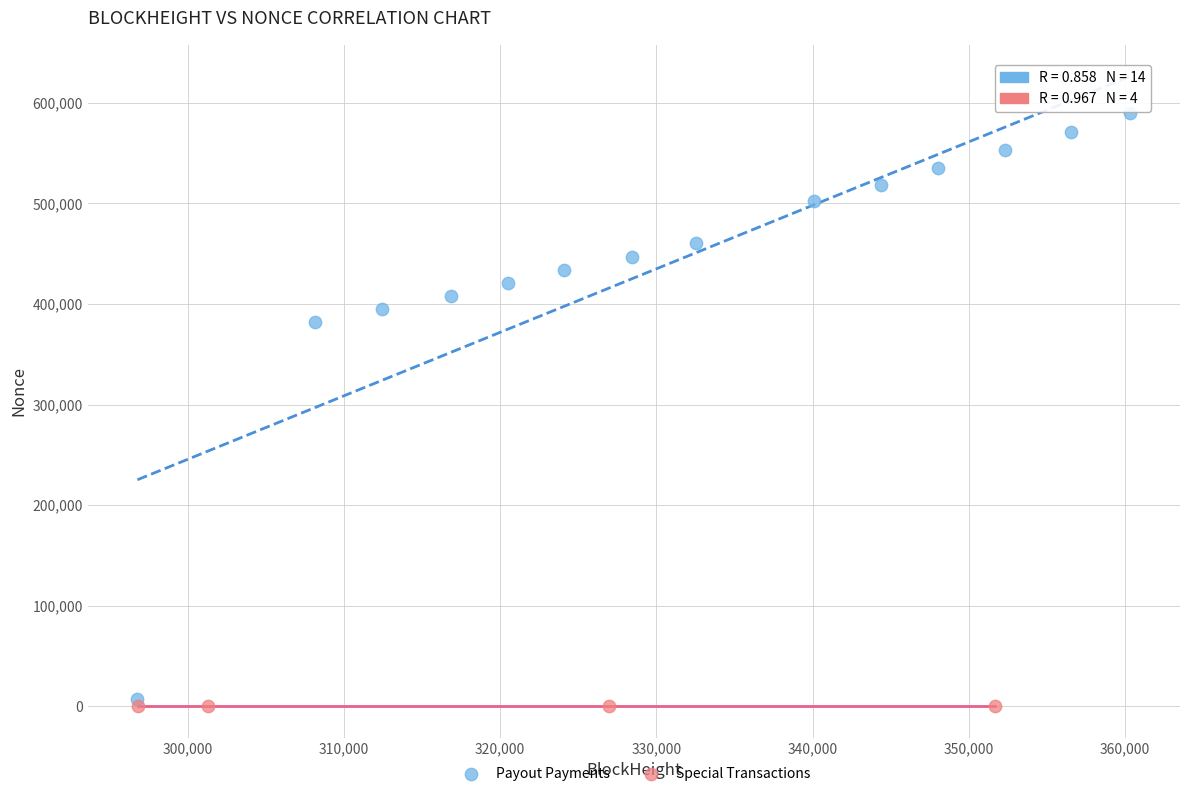

What are all the series names shown in the legend?

Payout Payments, Special Transactions